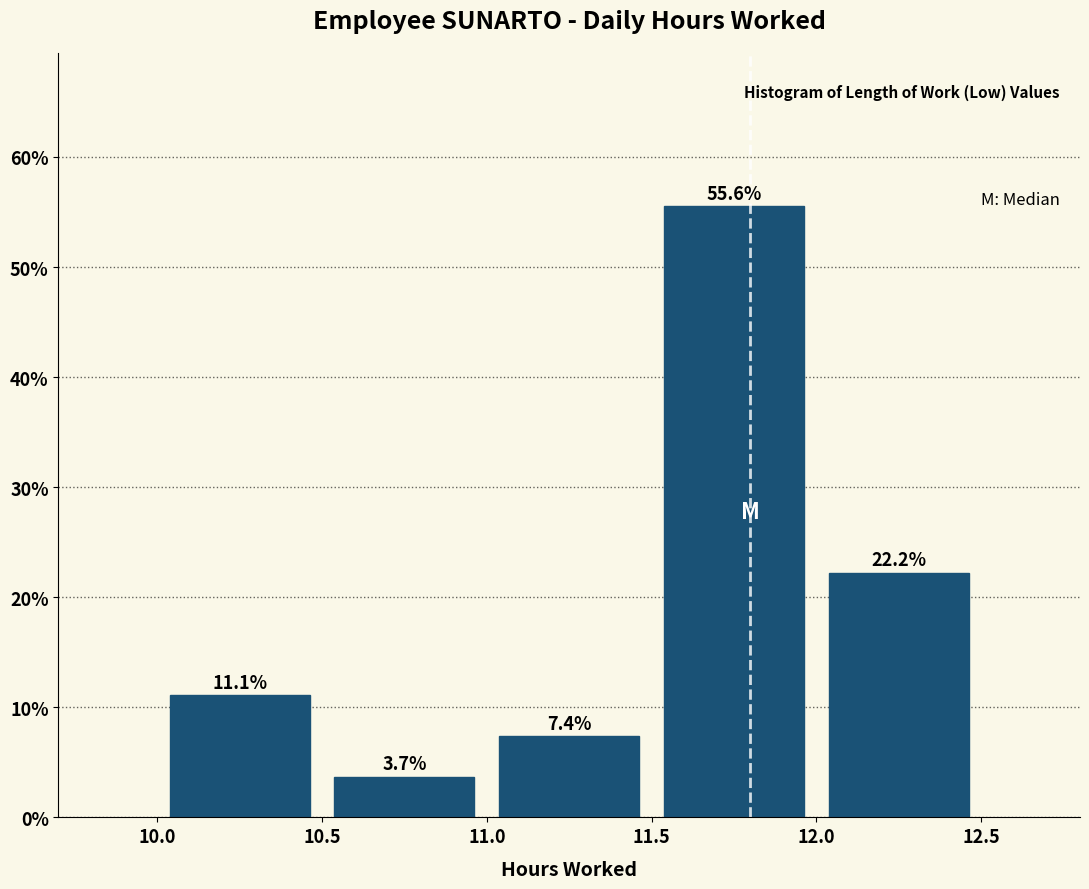

Over which range of the x-axis is the bar tallest?

11.5 to 12.0